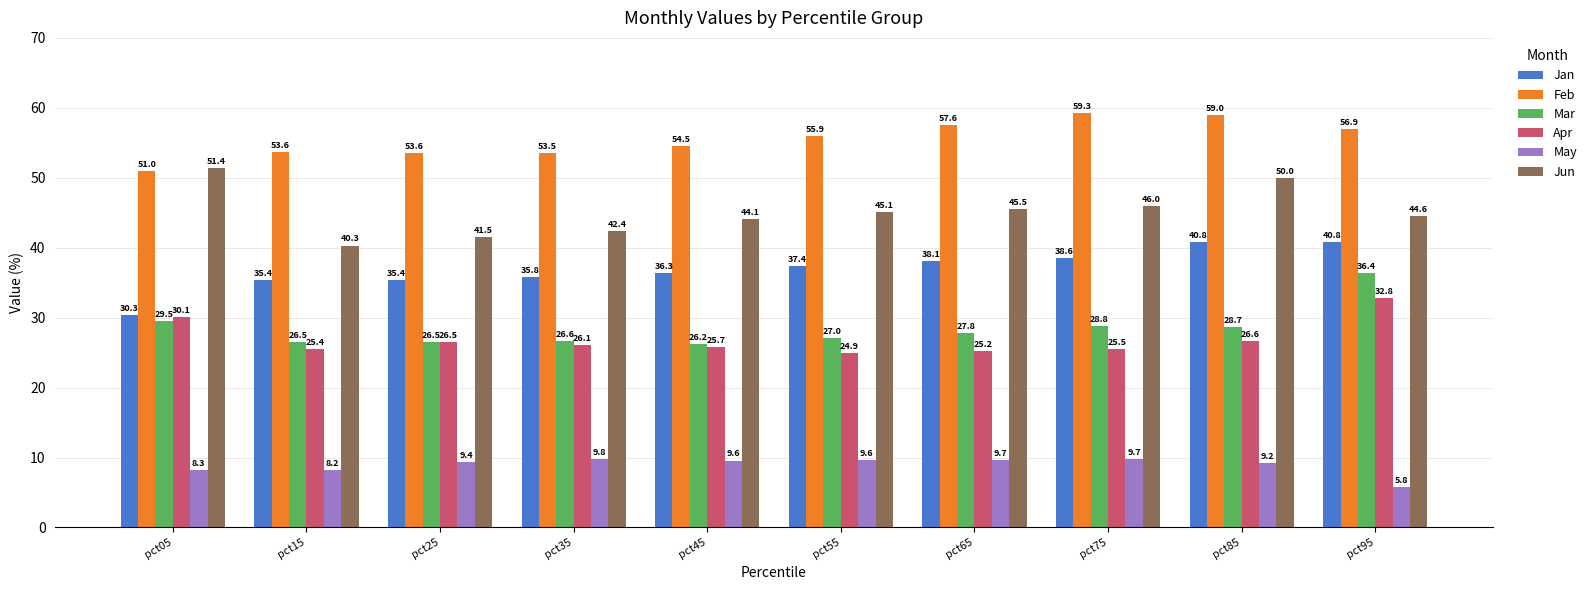

How many bars are there in each group?

6